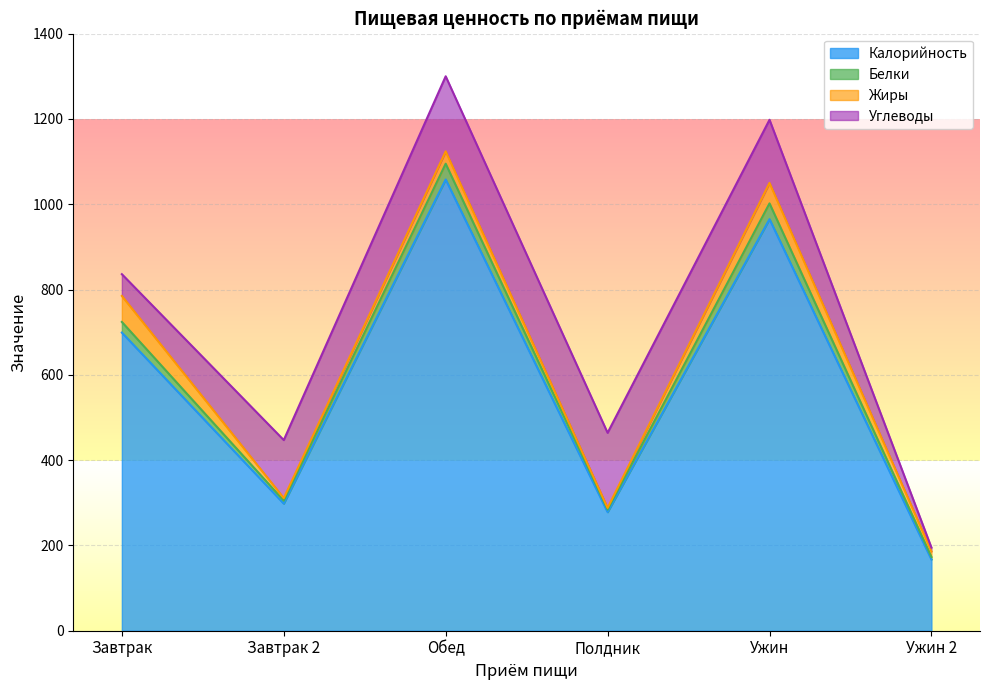

True or false: Калорийность has a value of 83 at Завтрак 2.

False